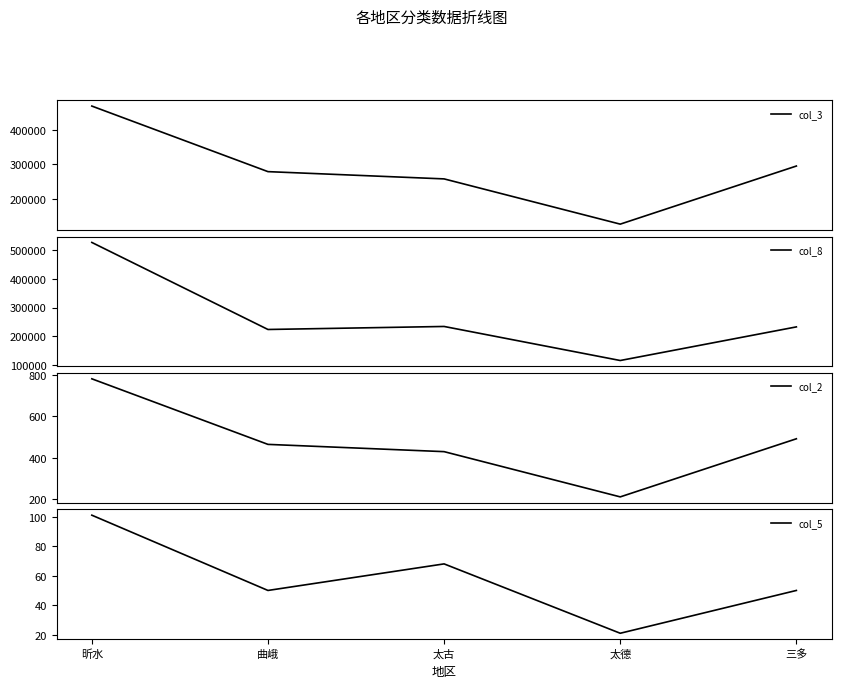

At which category does col_8 reach its first local valley?

曲峨